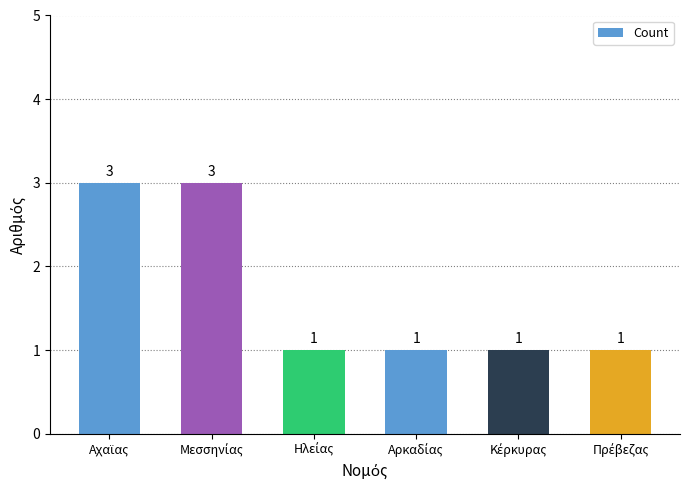

What is the greatest value displayed?

3